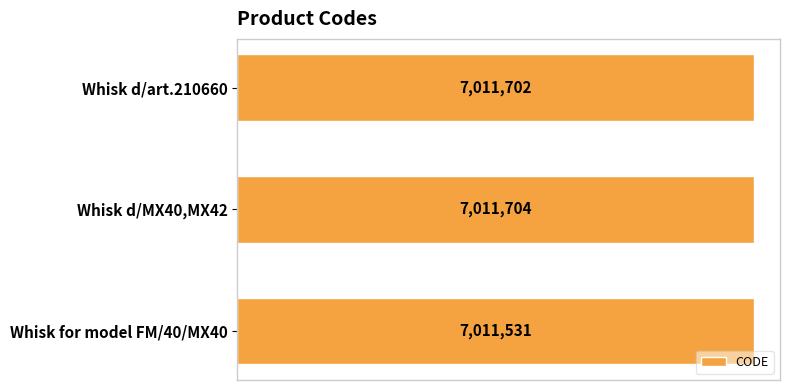

Does the chart contain any negative values?

No